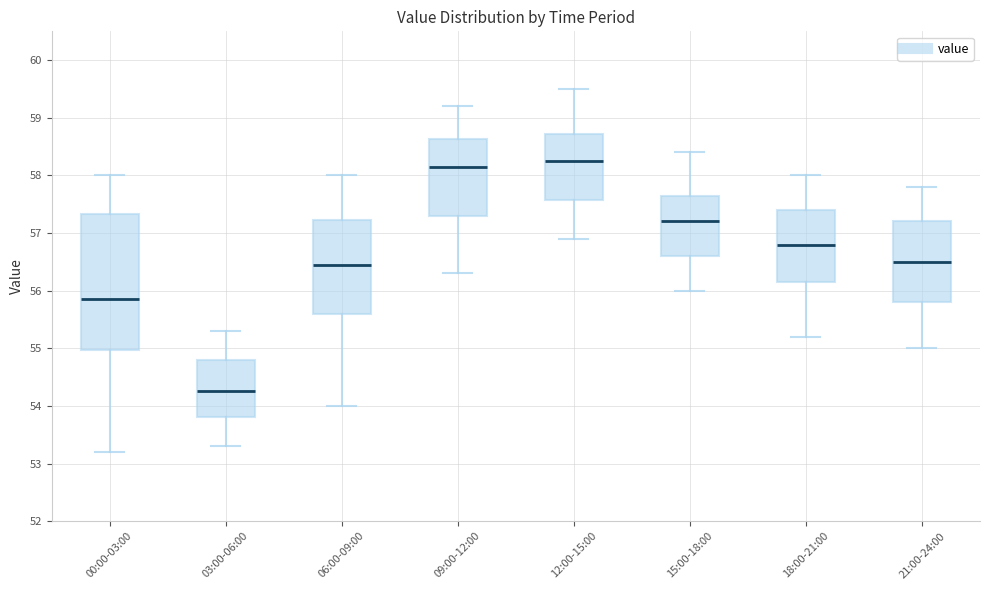

Reading left to right, transcribe this box plot: for each box, give where its median line is, the range the box spans, and where its two whiskers end, as read against the y-axis. The values are not printed on the chart, so give them approximately, as read against the axis.

00:00-03:00: median 55.9, box 55.0 to 57.3, whiskers 53.2 to 58.0
03:00-06:00: median 54.3, box 53.8 to 54.8, whiskers 53.3 to 55.3
06:00-09:00: median 56.5, box 55.6 to 57.2, whiskers 54.0 to 58.0
09:00-12:00: median 58.2, box 57.3 to 58.6, whiskers 56.3 to 59.2
12:00-15:00: median 58.3, box 57.6 to 58.7, whiskers 56.9 to 59.5
15:00-18:00: median 57.2, box 56.6 to 57.7, whiskers 56.0 to 58.4
18:00-21:00: median 56.8, box 56.2 to 57.4, whiskers 55.2 to 58.0
21:00-24:00: median 56.5, box 55.8 to 57.2, whiskers 55.0 to 57.8